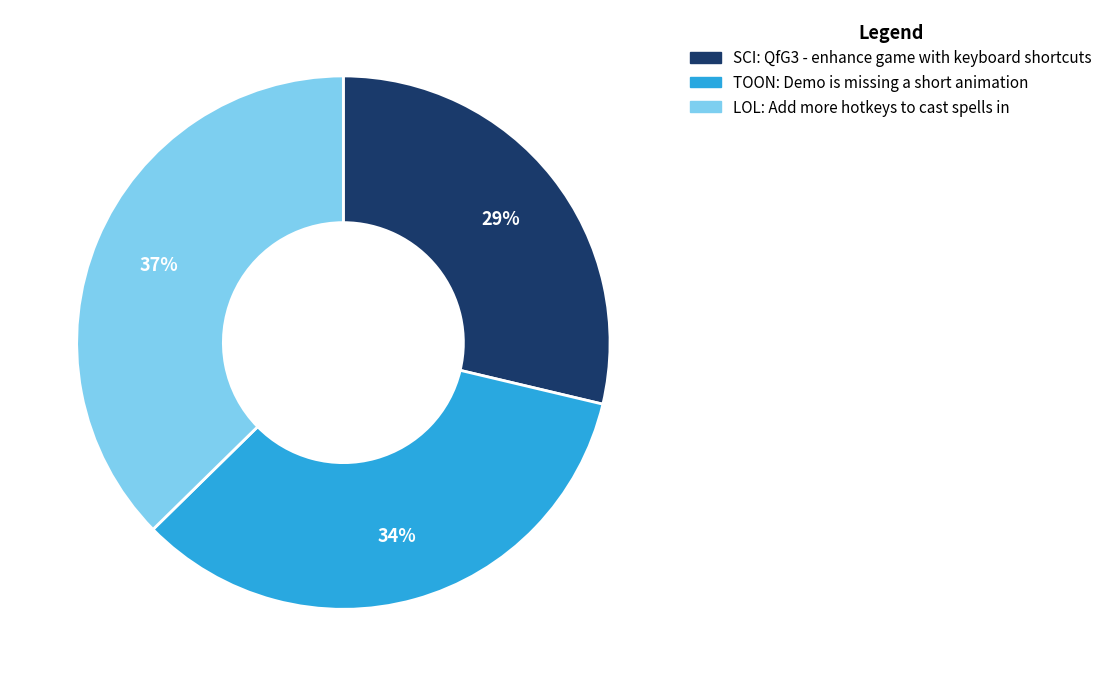

Does any single category account for the majority?

No